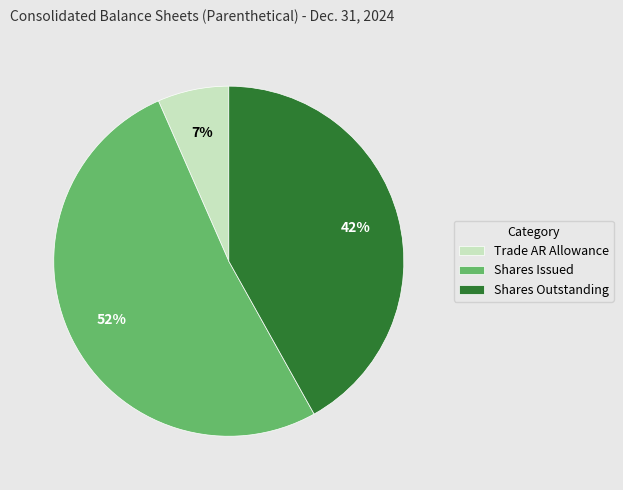

To the nearest percent, what is the difference between the largest and smallest slice percentages?

45%